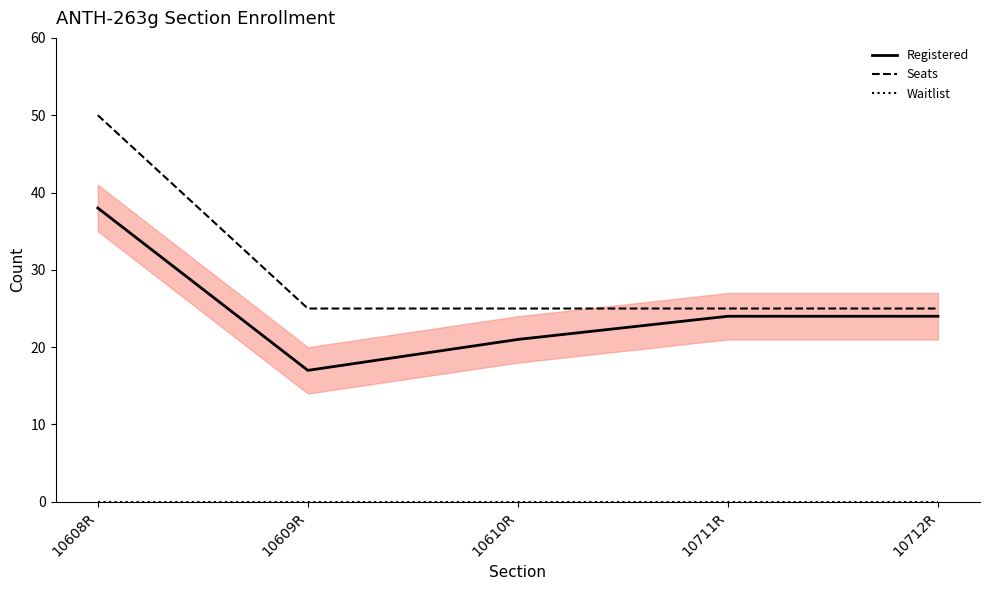

How many lines are shown in the chart?

3